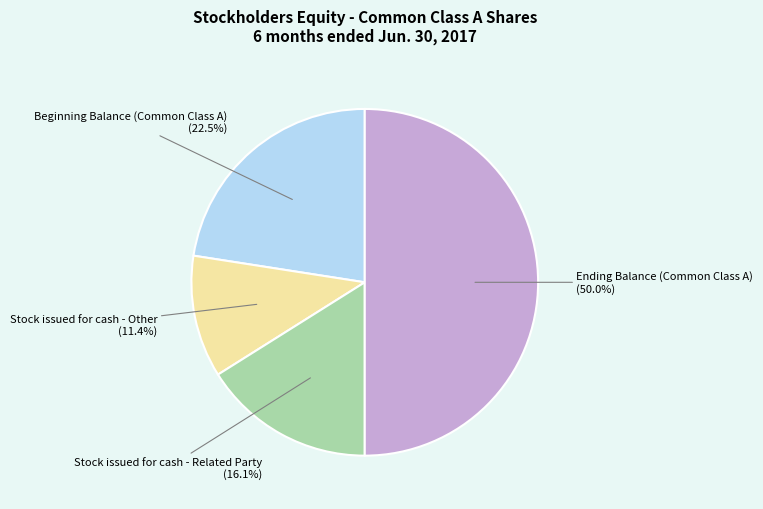

Is Stock issued for cash - Other the majority of the pie?

No